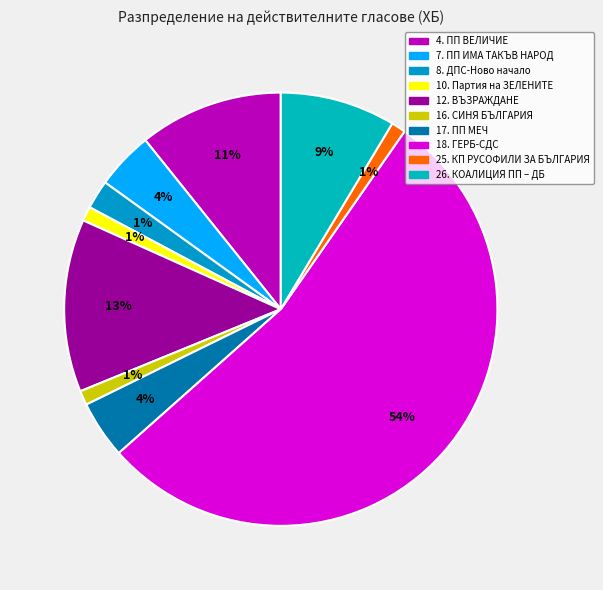

To the nearest percent, what is the difference between the largest and smallest slice percentages?

53%